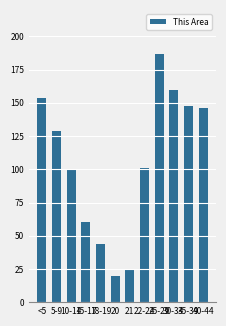

What is the greatest value displayed?

187